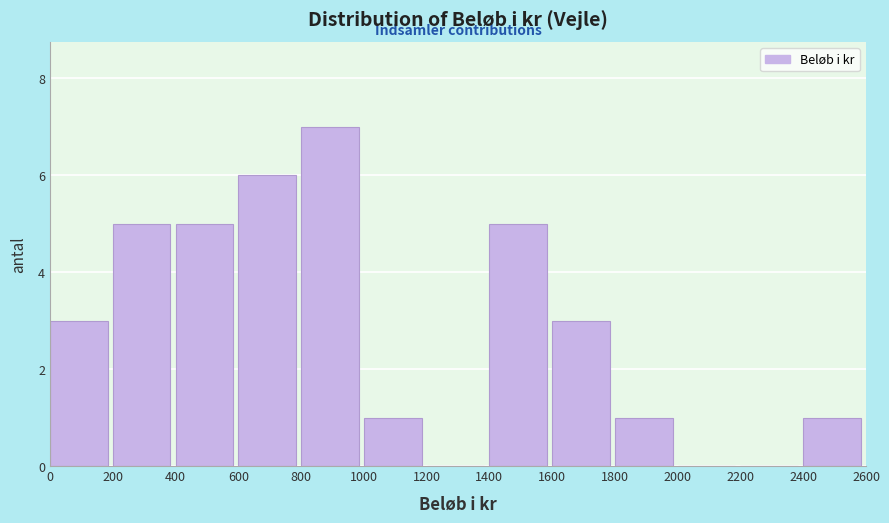

How tall is the bar that spans 200 to 400 on the x-axis? The values are not printed on the chart, so give them approximately, as read against the axis.

5